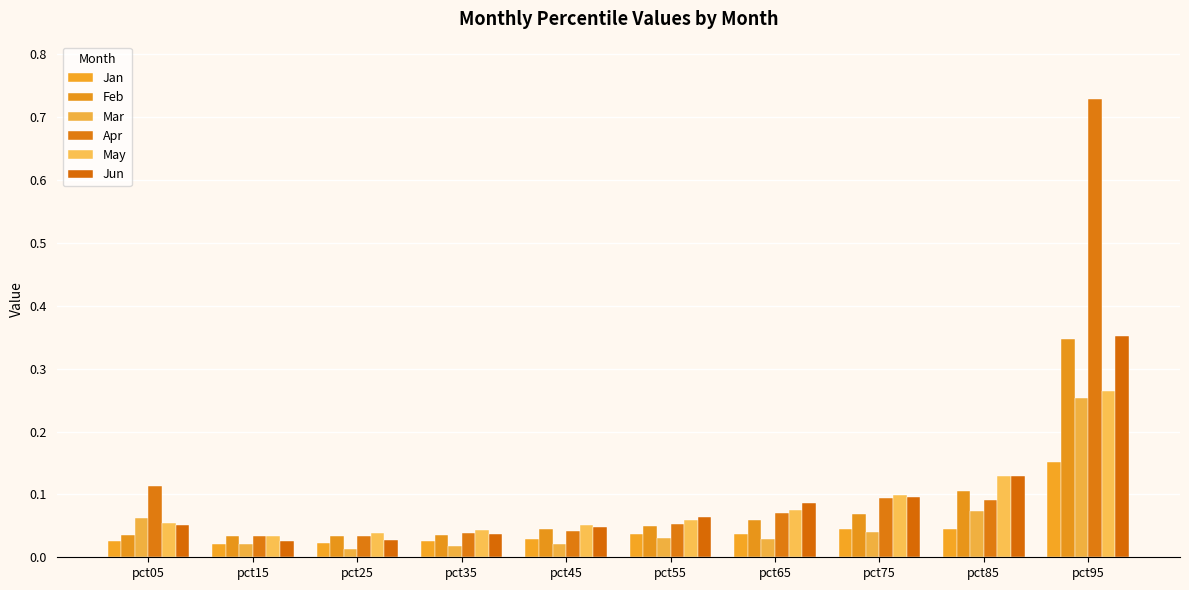

Does the chart contain any negative values?

No